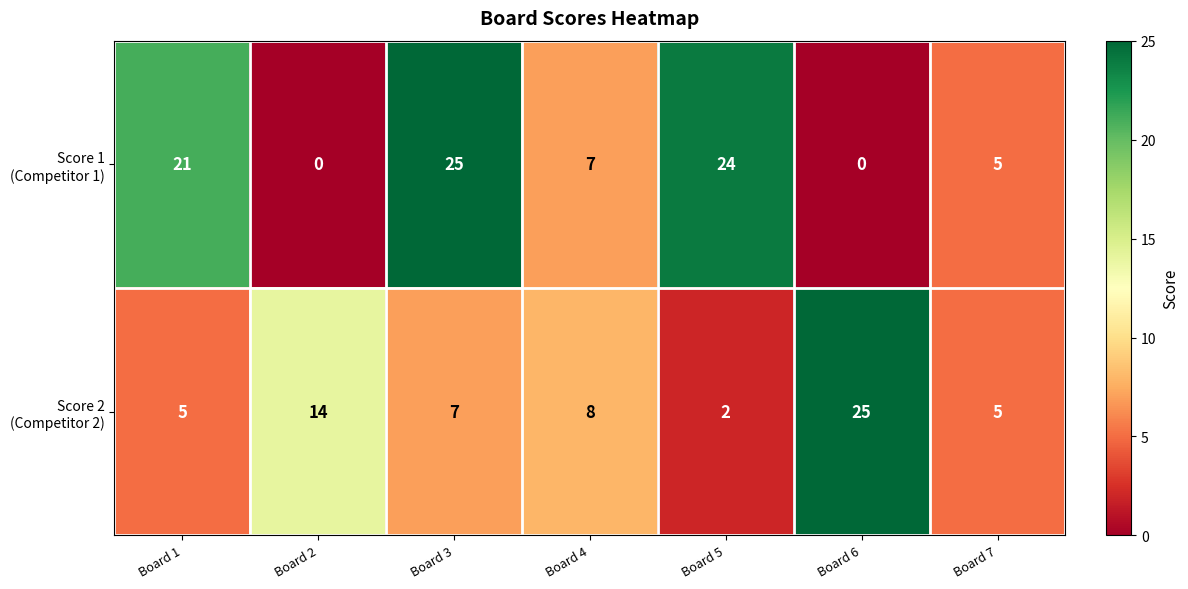

At how many categories does at least one series exceed 7?

6